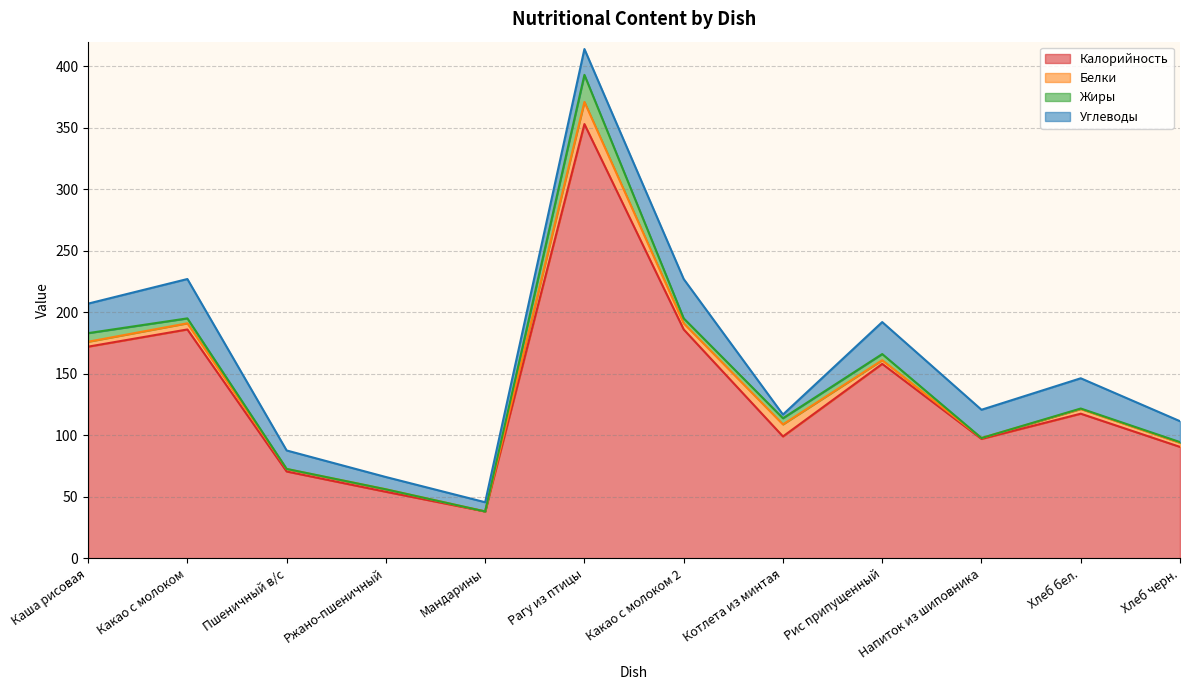

Where does the Жиры series first go above 4?

Каша рисовая